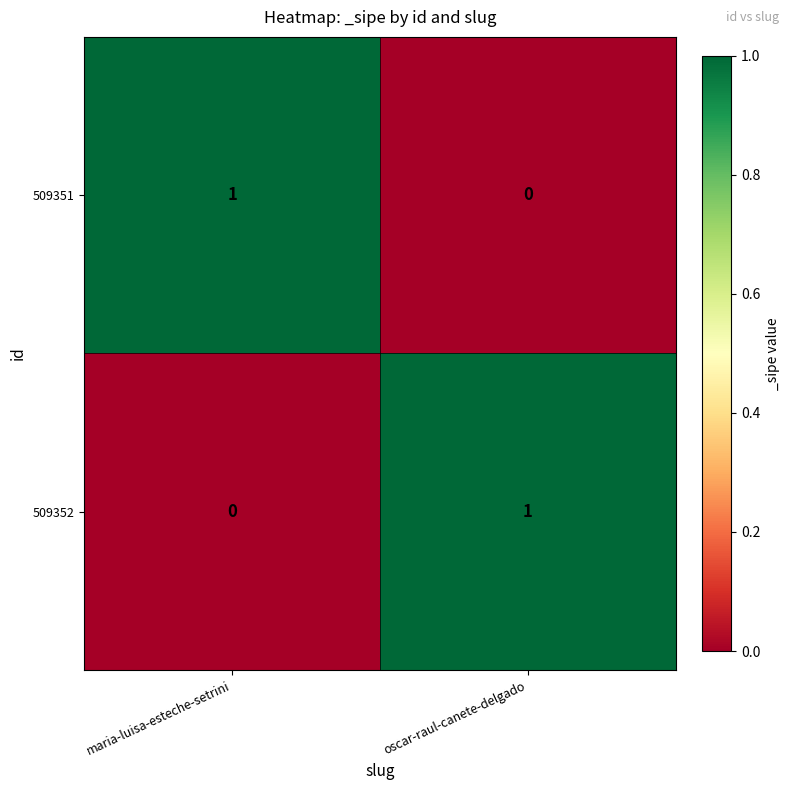

Where is 509352 nearest to the value 0?

maria-luisa-esteche-setrini